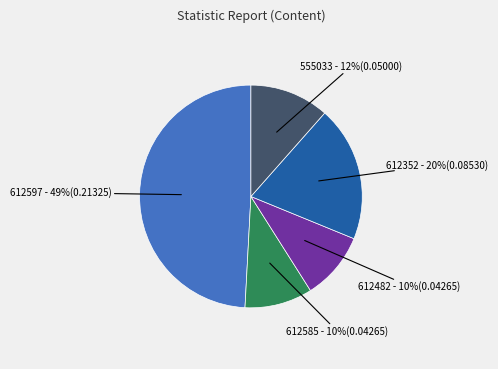

To the nearest percent, what is the average slice percentage?

20%